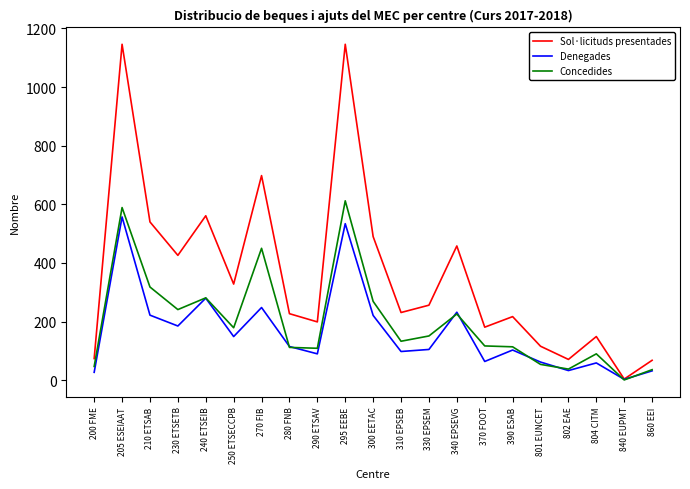

What is the spread (max minus min) of values at 210 ETSAB?

318